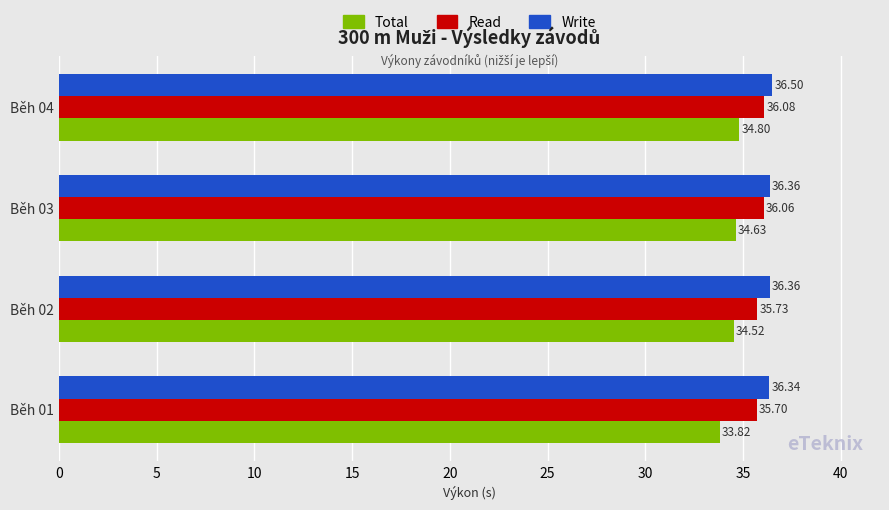

Which series has the widest spread of values?

Total